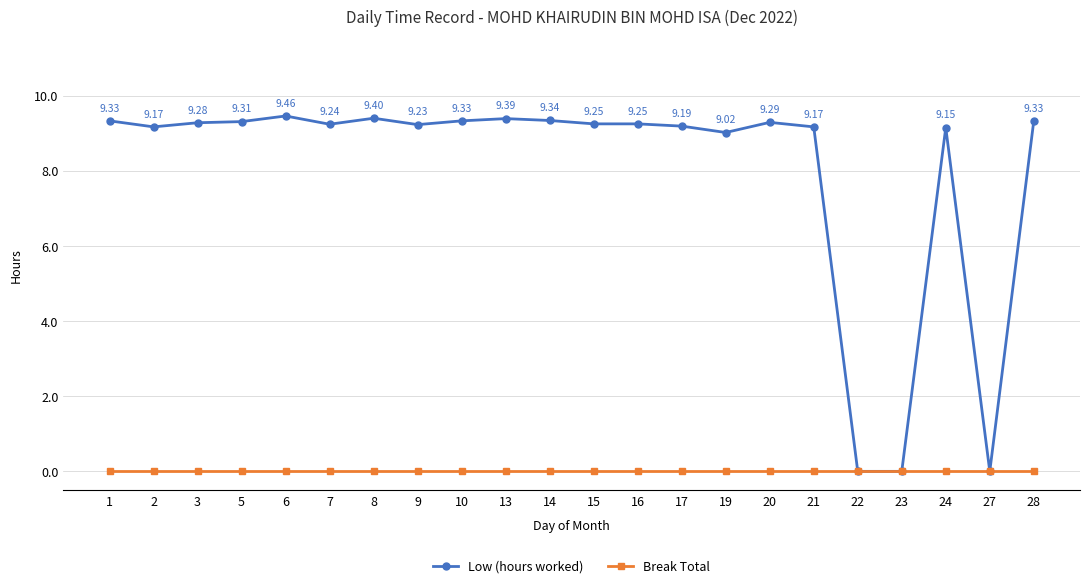

The Low (hours worked) series shows 12.6 at 19. True or false?

False